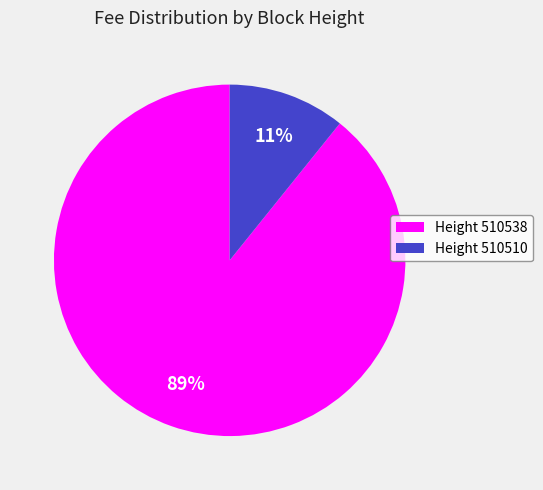

What percentage is the Height 510538 slice, to the nearest percent?

89%